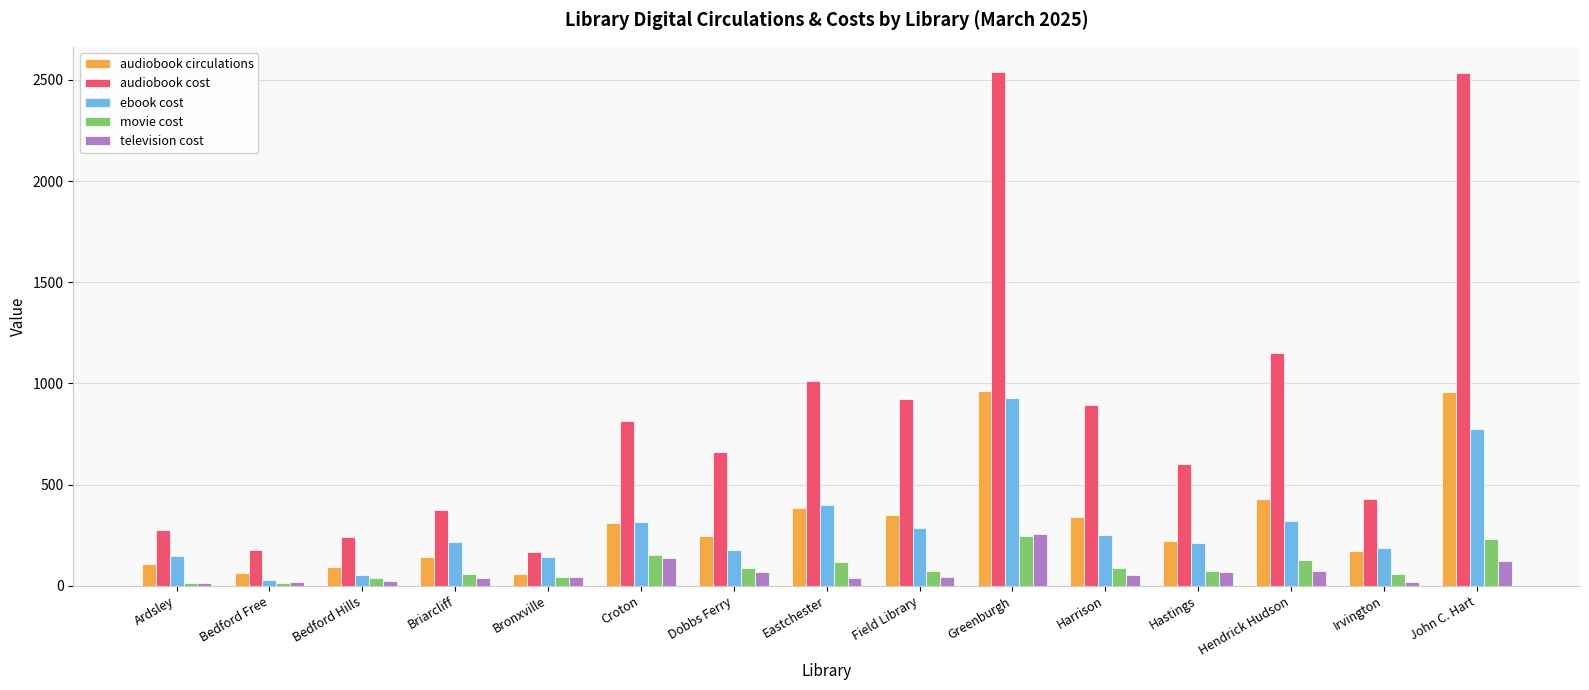

Is it true that audiobook cost equals 1631.9 at Eastchester?

False